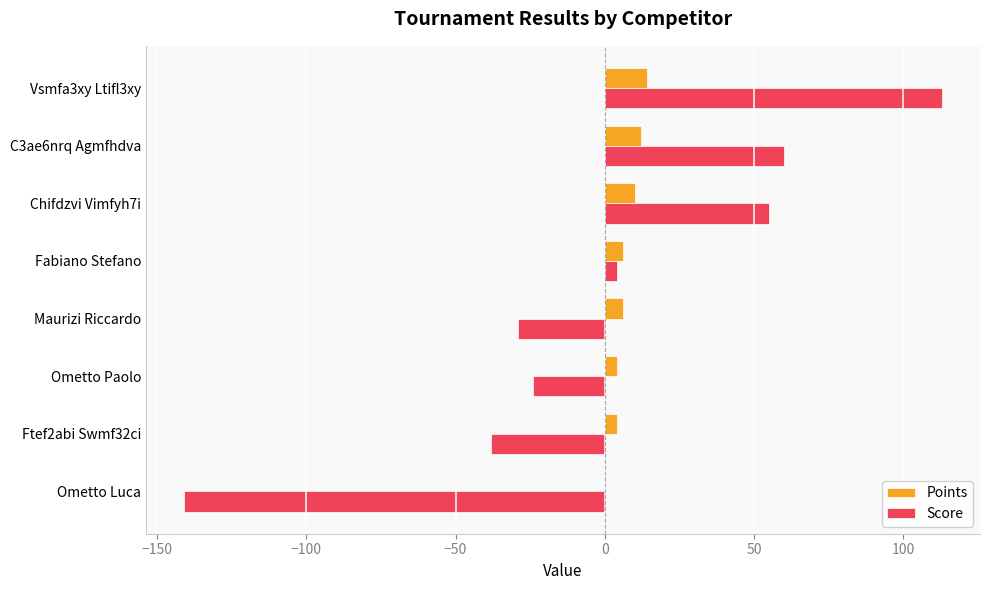

Which series has the largest range (max minus min)?

Score